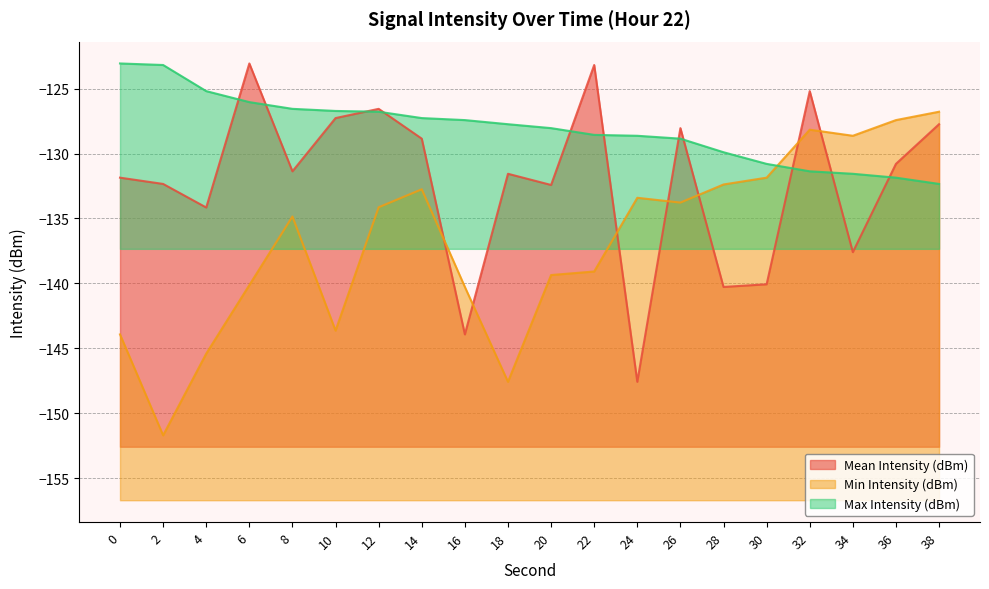

At which label does Mean Intensity (dBm) reach its peak?

6